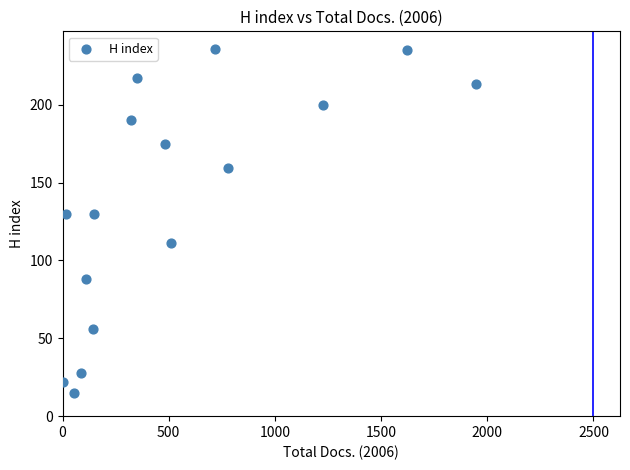

What is the range of X values (max minus min)?

1945